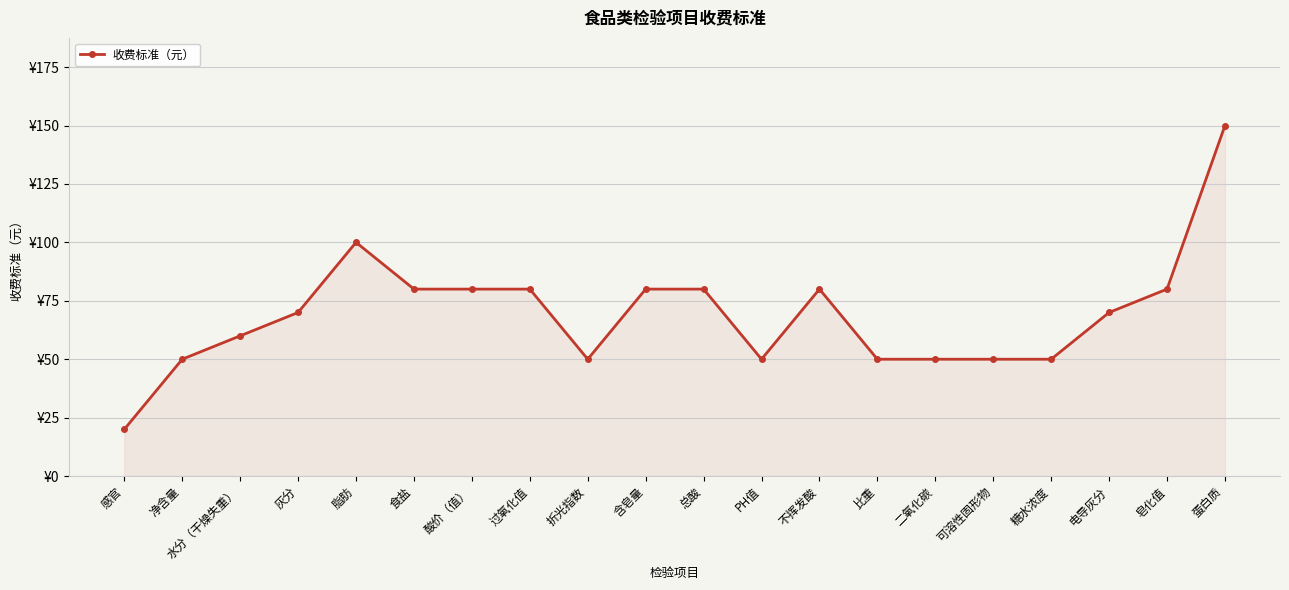

Reading left to right, what are all the values shown in this chart?

感官=20	净含量=50	水分（干燥失重）=60	灰分=70	脂肪=100	食盐=80	酸价（值）=80	过氧化值=80	折光指数=50	含皂量=80	总酸=80	PH值=50	不挥发酸=80	比重=50	二氧化碳=50	可溶性固形物=50	糖水浓度=50	电导灰分=70	皂化值=80	蛋白质=150